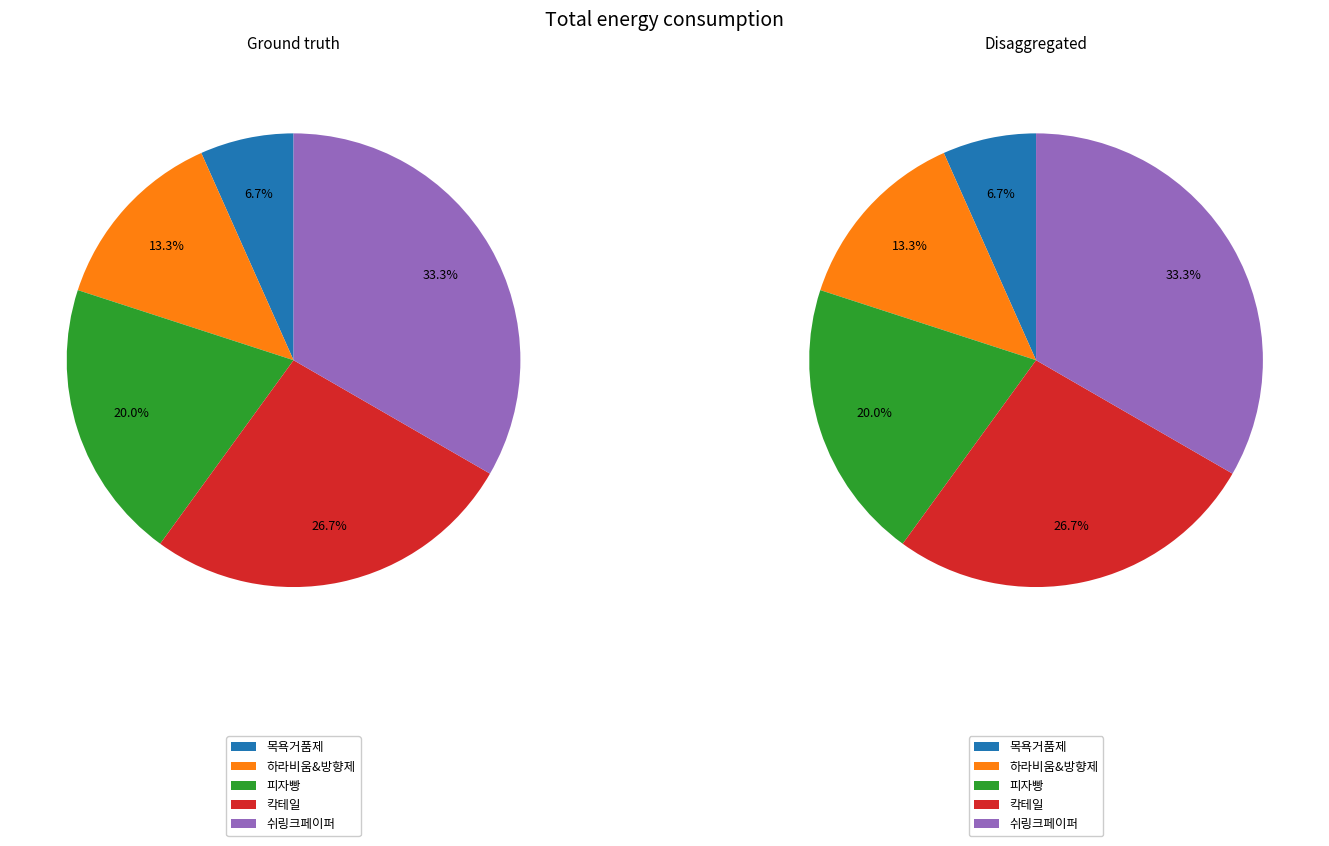

What percentage is NOT represented by 목욕거품제?

93.3%